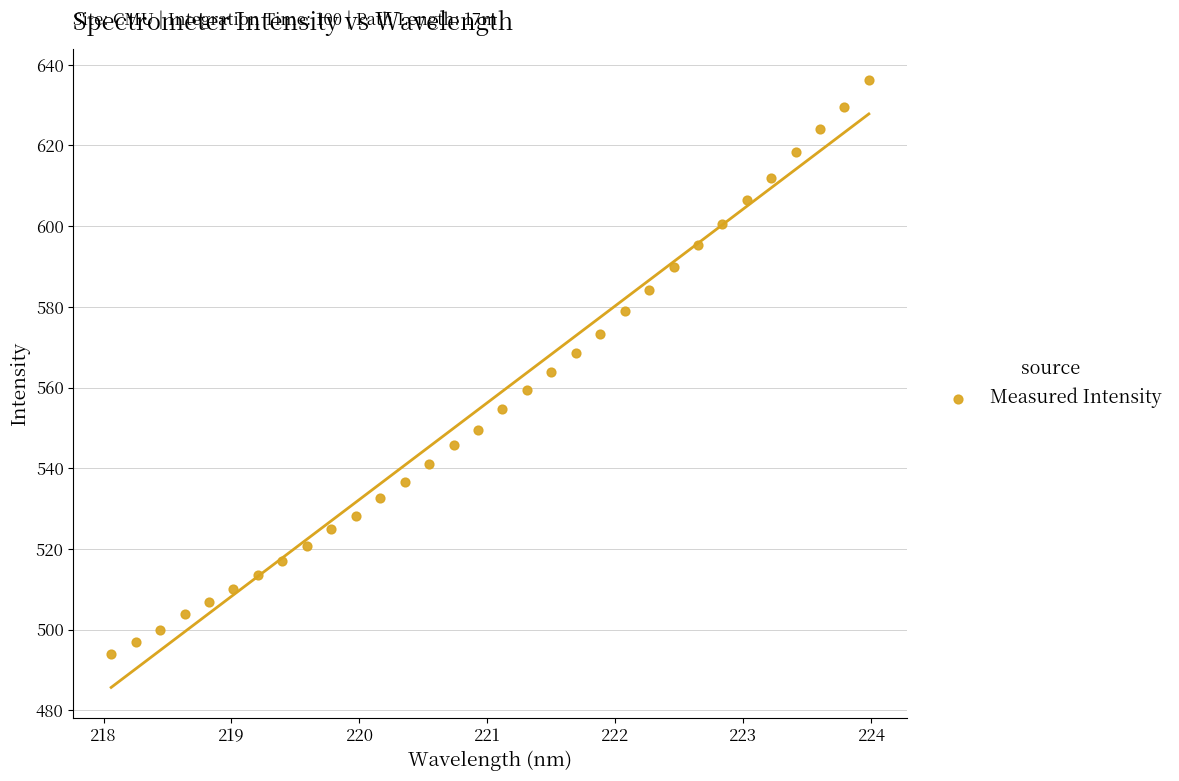

What is the range of X values (max minus min)?

5.9